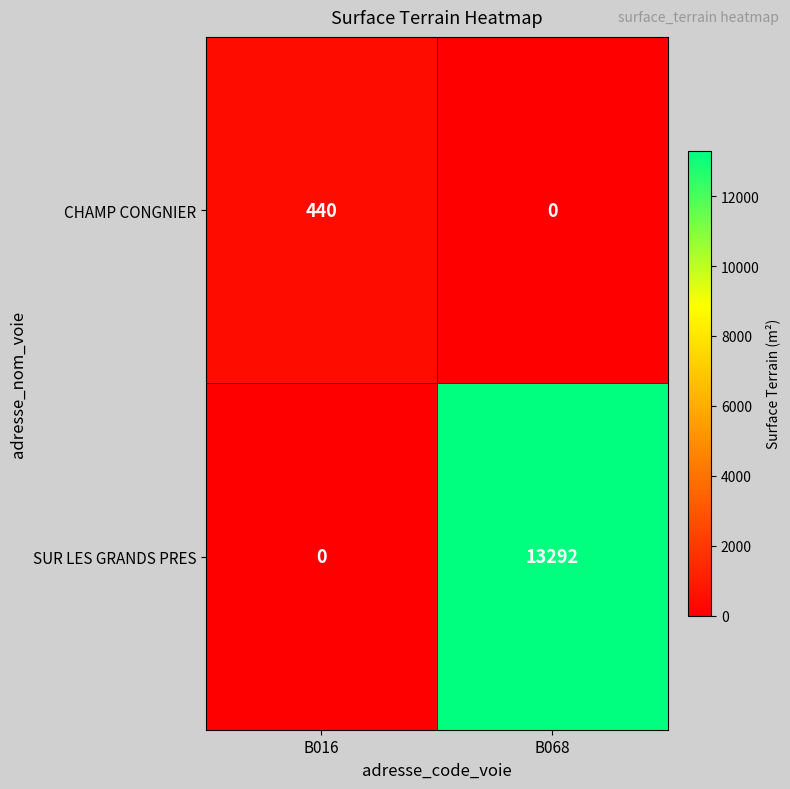

What is the total value across all series at B016?

440